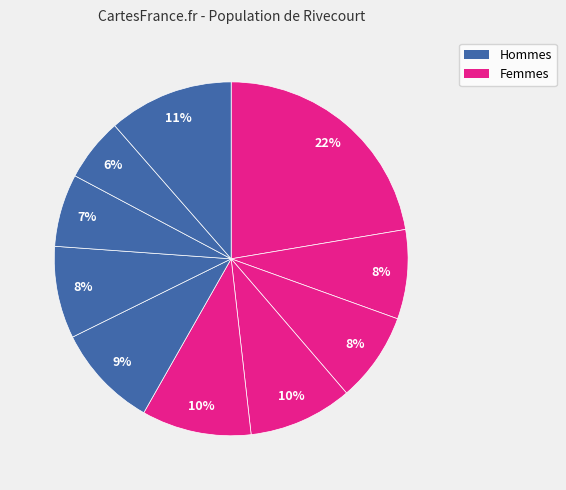

How many segments does this pie chart have?

10